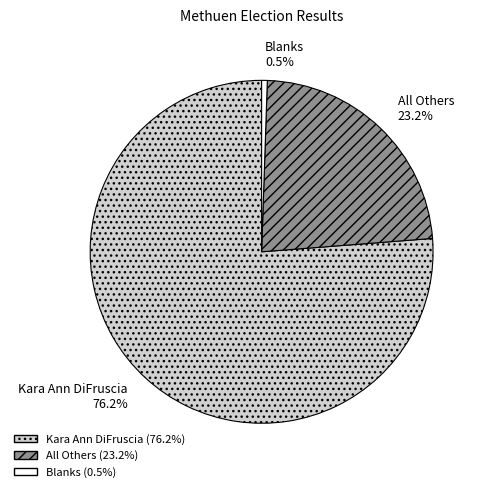

Do All Others and Blanks together represent more than half of the pie?

No